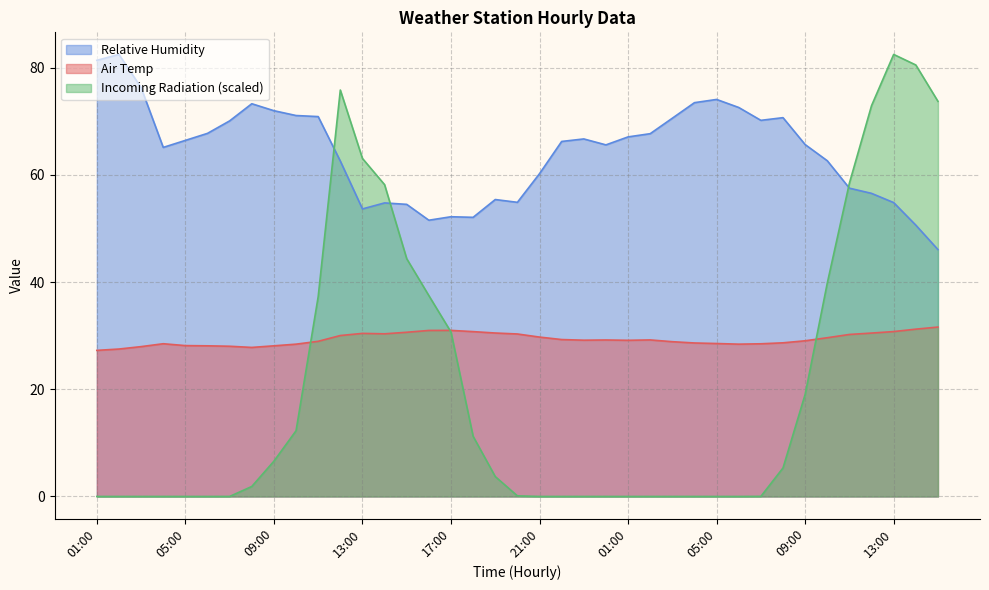

What is the label of the 24th point from the left?

00:00